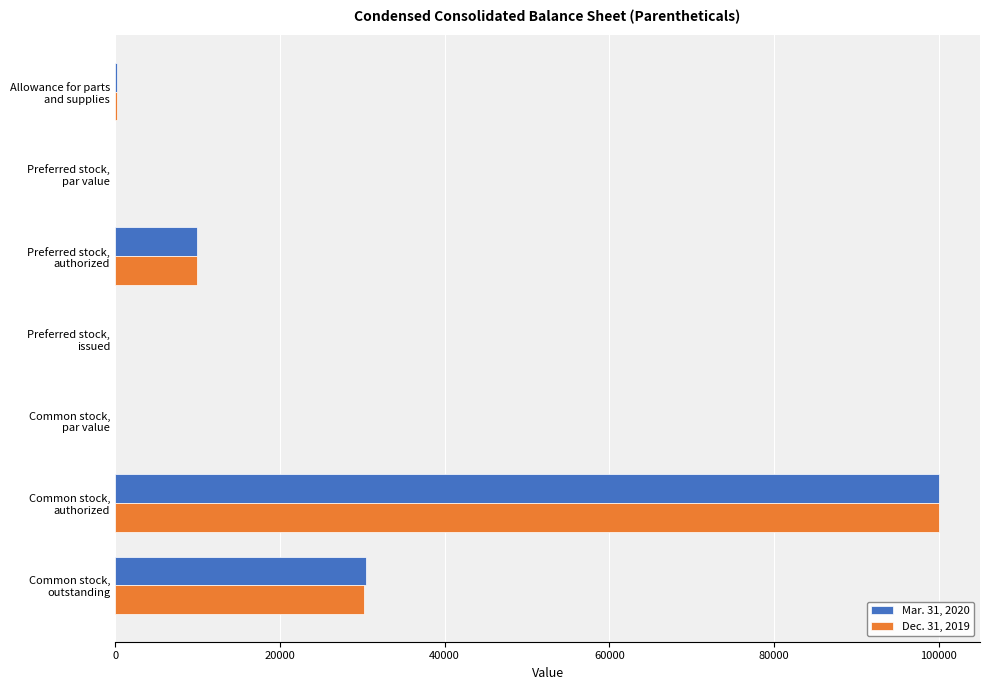

What is the sum of all Mar. 31, 2020 values?

140694.1